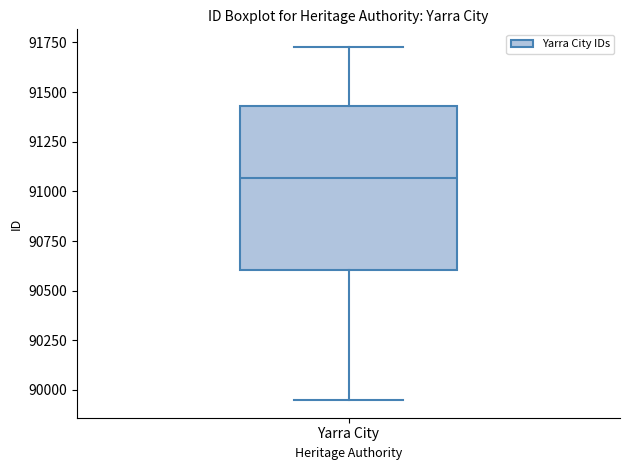

Transcribe this box plot: give where the median line is, the range the box spans, and where the two whiskers end, as read against the y-axis. The values are not printed on the chart, so give them approximately, as read against the axis.

median 91050, box 90600 to 91450, whiskers 89950 to 91750